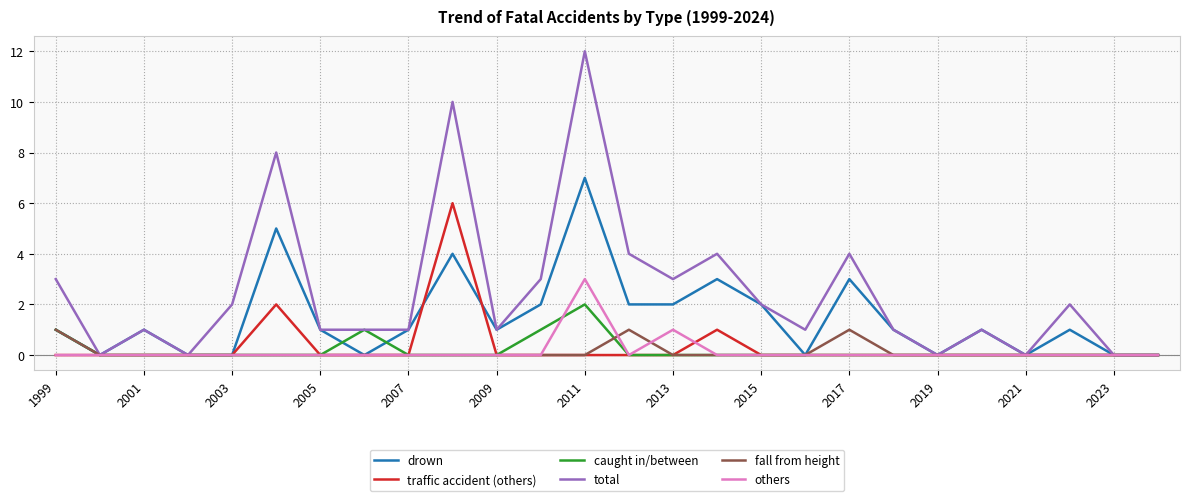

What is the difference between the maximum and minimum values in the drown series?

7